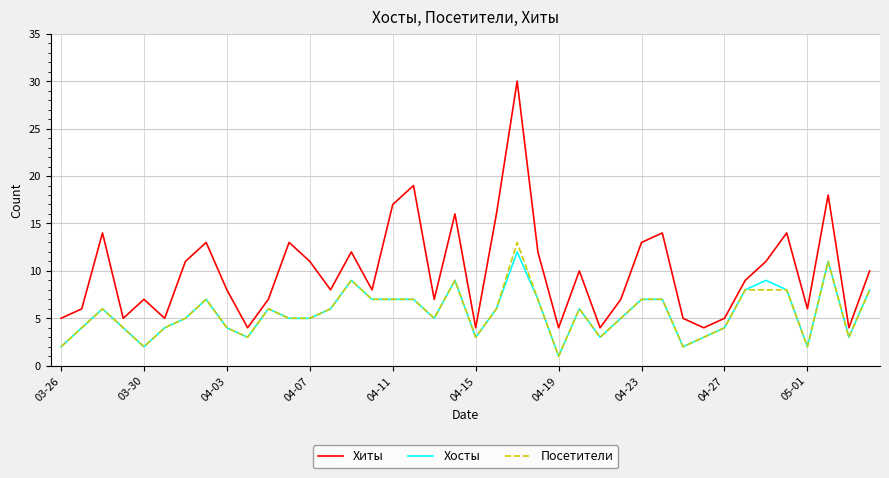

Which series has the largest range (max minus min)?

Хиты